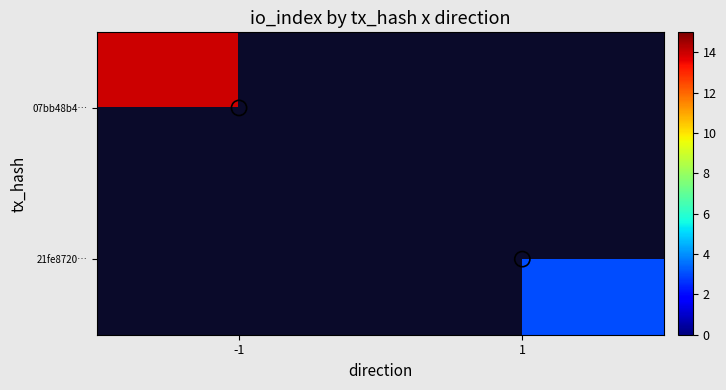

How many data points does each series have?

2